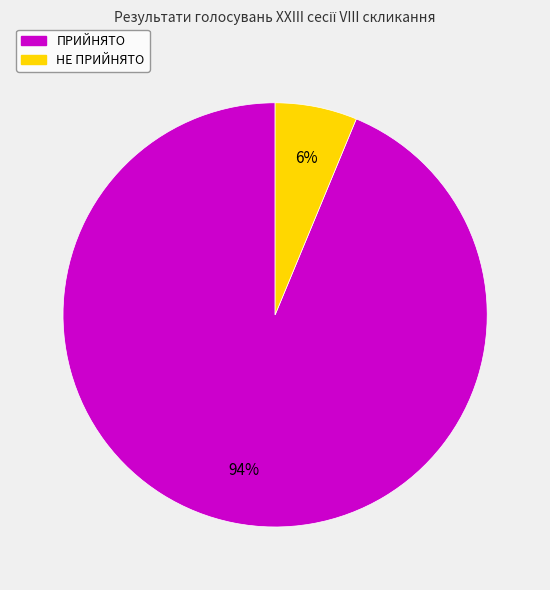

What is the smallest slice in the pie chart?

НЕ ПРИЙНЯТО